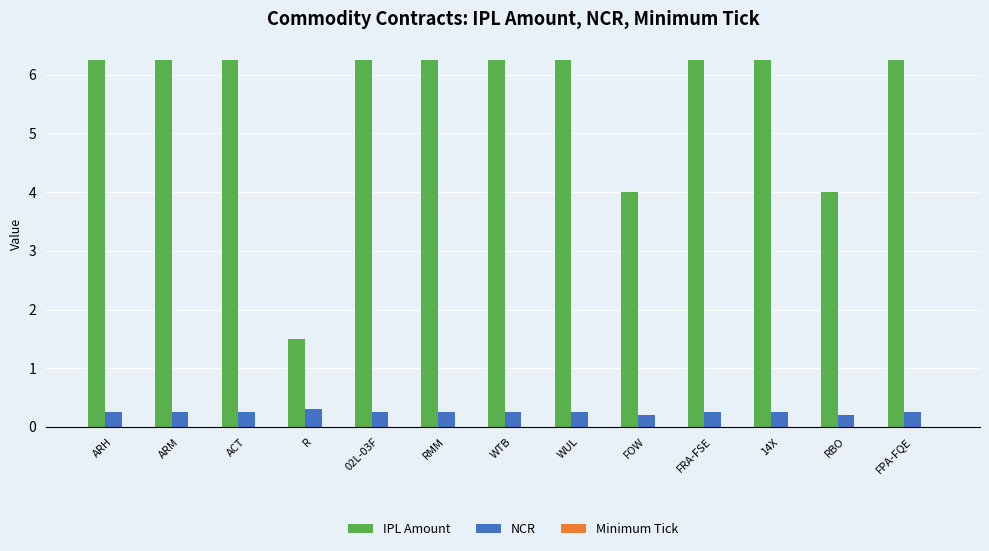

True or false: IPL Amount has a value of 9.2 at RMM.

False